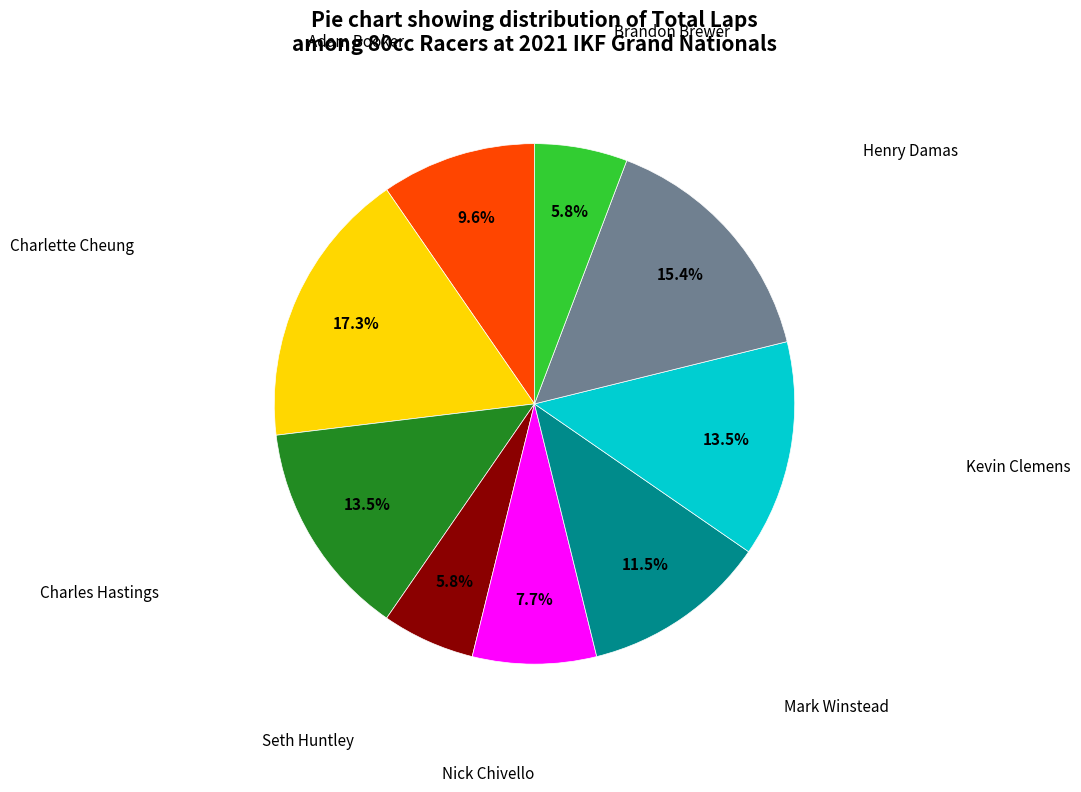

Does any single category account for the majority?

No